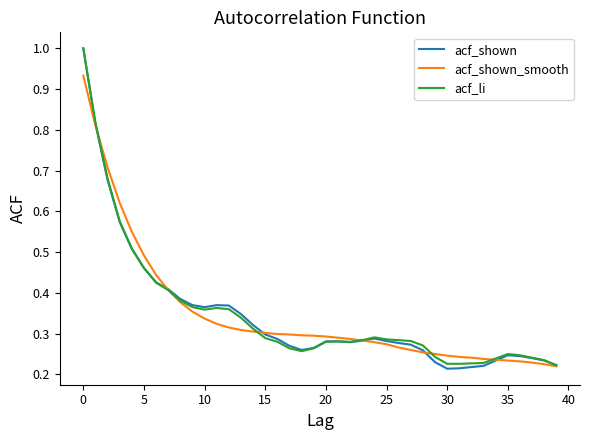

Which series has the largest range (max minus min)?

acf_shown